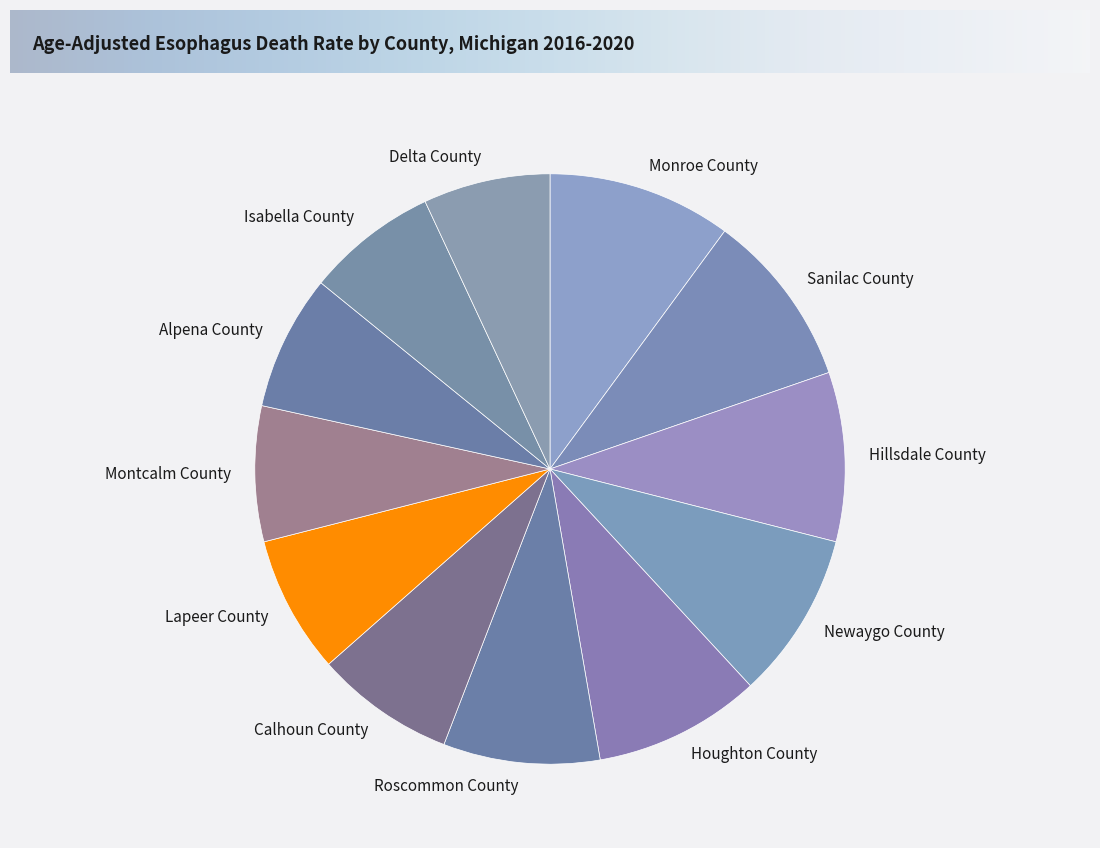

True or false: Isabella County accounts for 7% of the total.

True